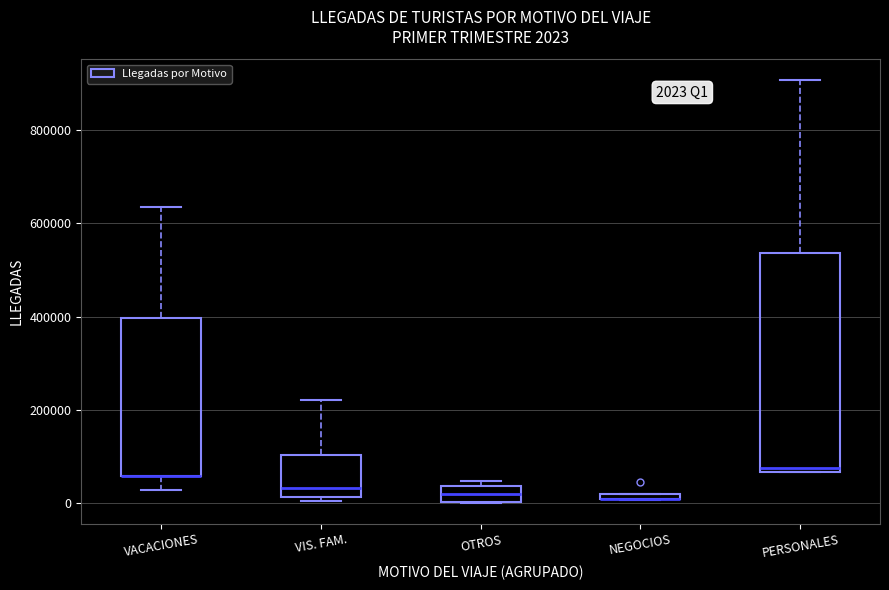

Comparing the boxes themselves (not the whiskers), which one is the tallest?

PERSONALES